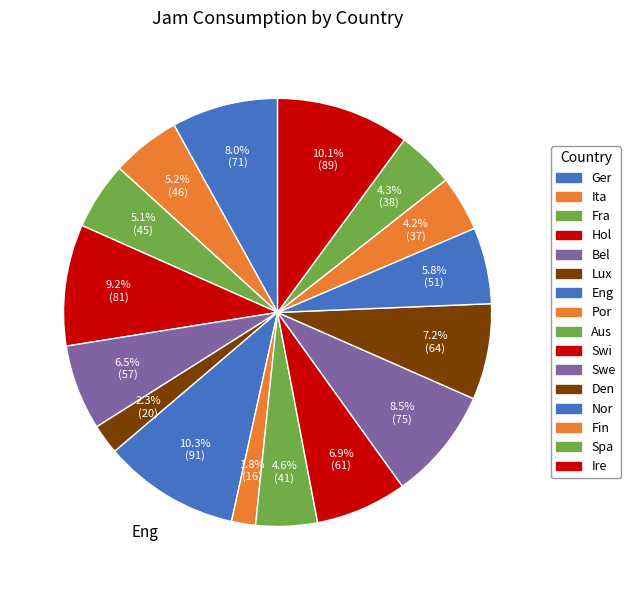

How many segments does this pie chart have?

16